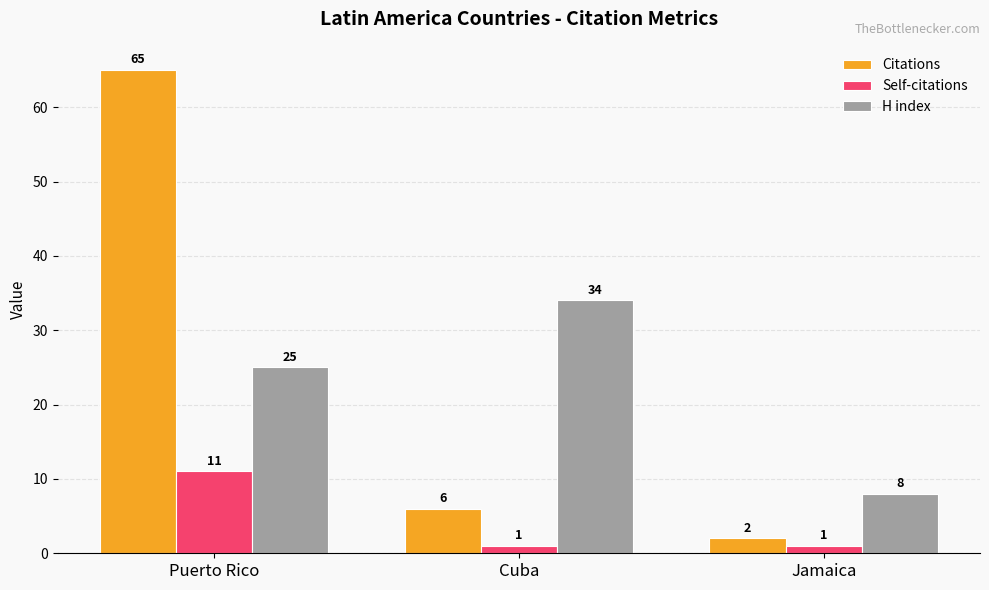

Which series has the widest spread of values?

Citations